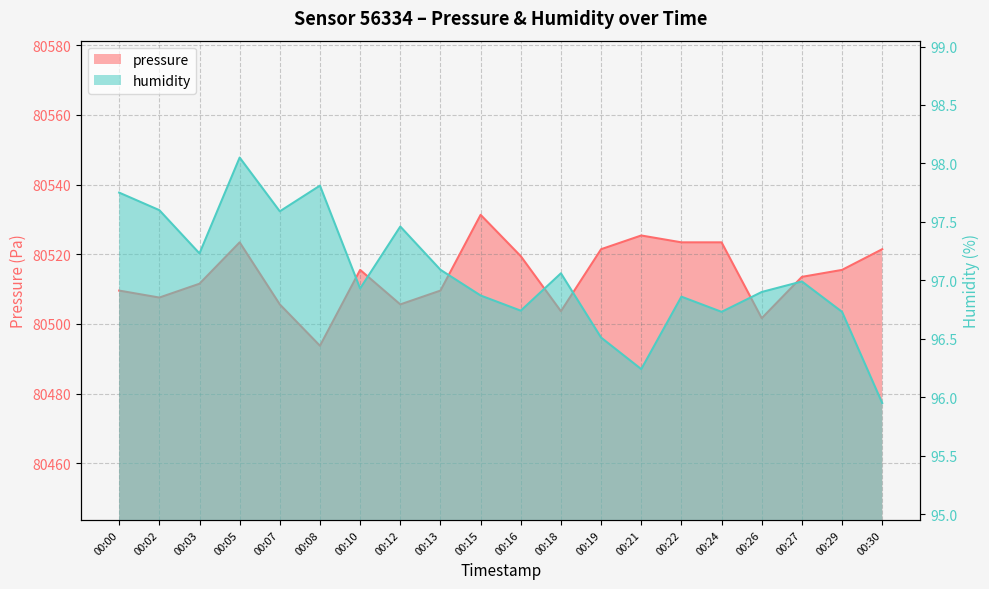

What is the highest value of the pressure series?

80531.3